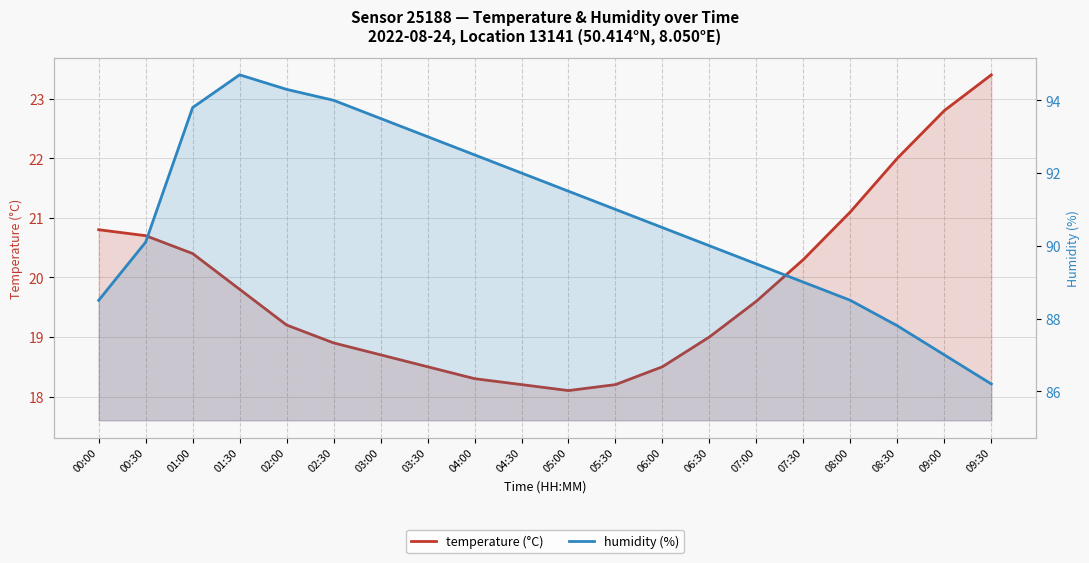

Reading left to right, extract all data points from this chart.

temperature (°C): 20.8	20.7	20.4	19.8	19.2	18.9	18.7	18.5	18.3	18.2	18.1	18.2	18.5	19.0	19.6	20.3	21.1	22.0	22.8	23.4
humidity (%): 88.5	90.1	93.8	94.7	94.3	94.0	93.5	93.0	92.5	92.0	91.5	91.0	90.5	90.0	89.5	89.0	88.5	87.8	87.0	86.2